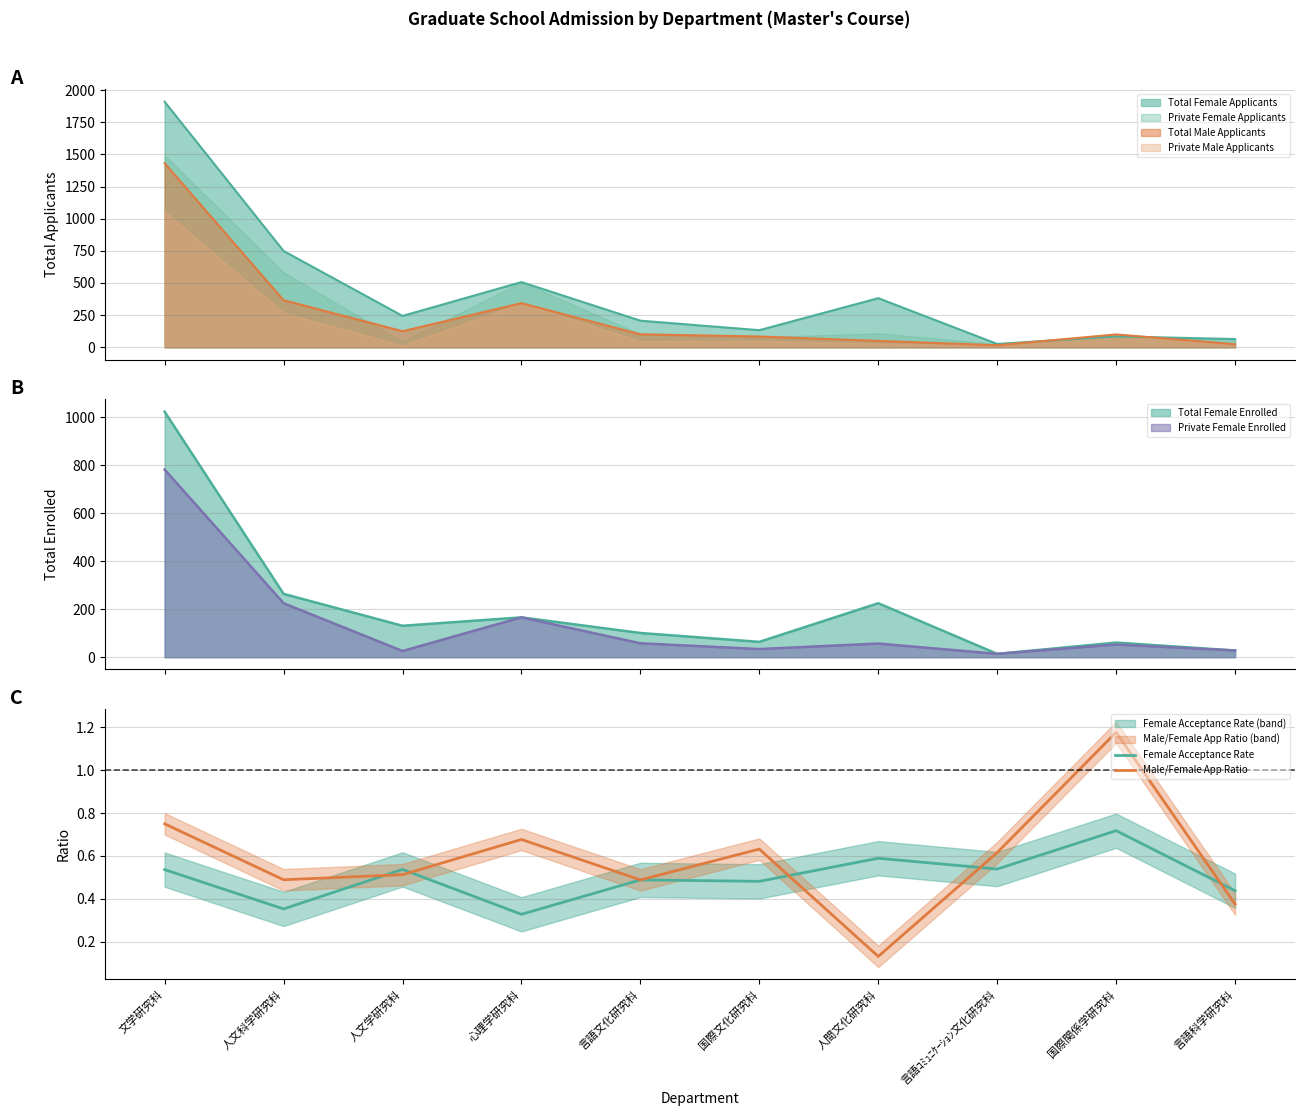

How many interior local peaks does the Female Acceptance Rate series have?

4